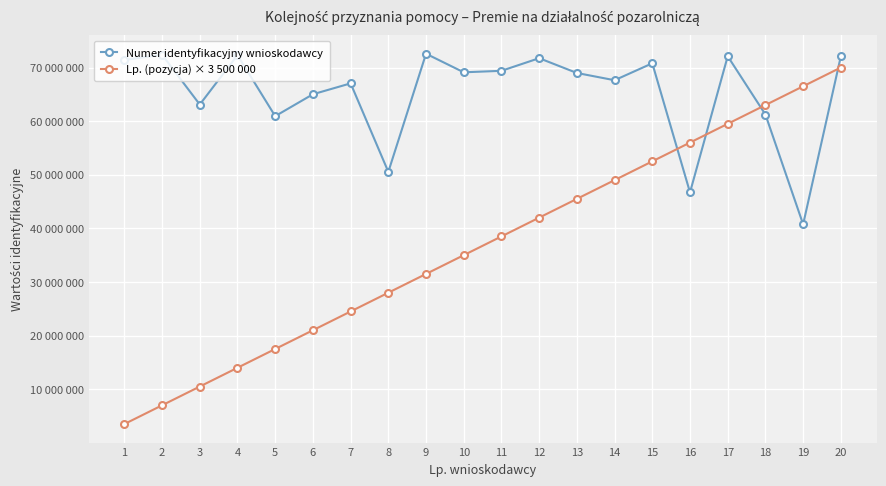

Is this an area chart (filled region under the line)?

No